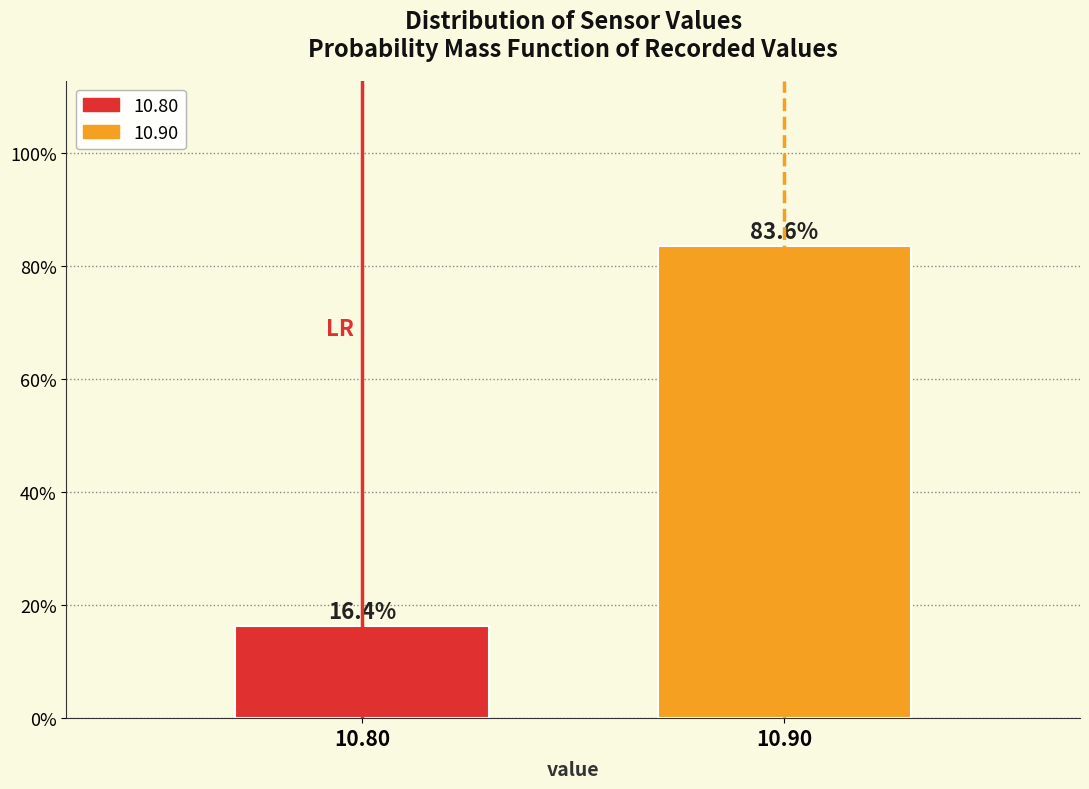

Does the chart contain any negative values?

No